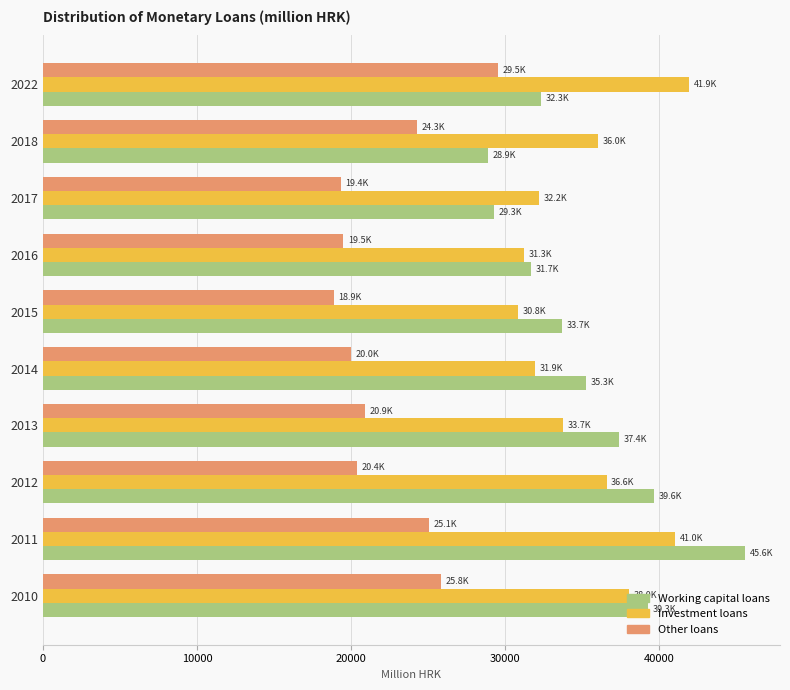

What are all the series names shown in the legend?

Working capital loans, Investment loans, Other loans